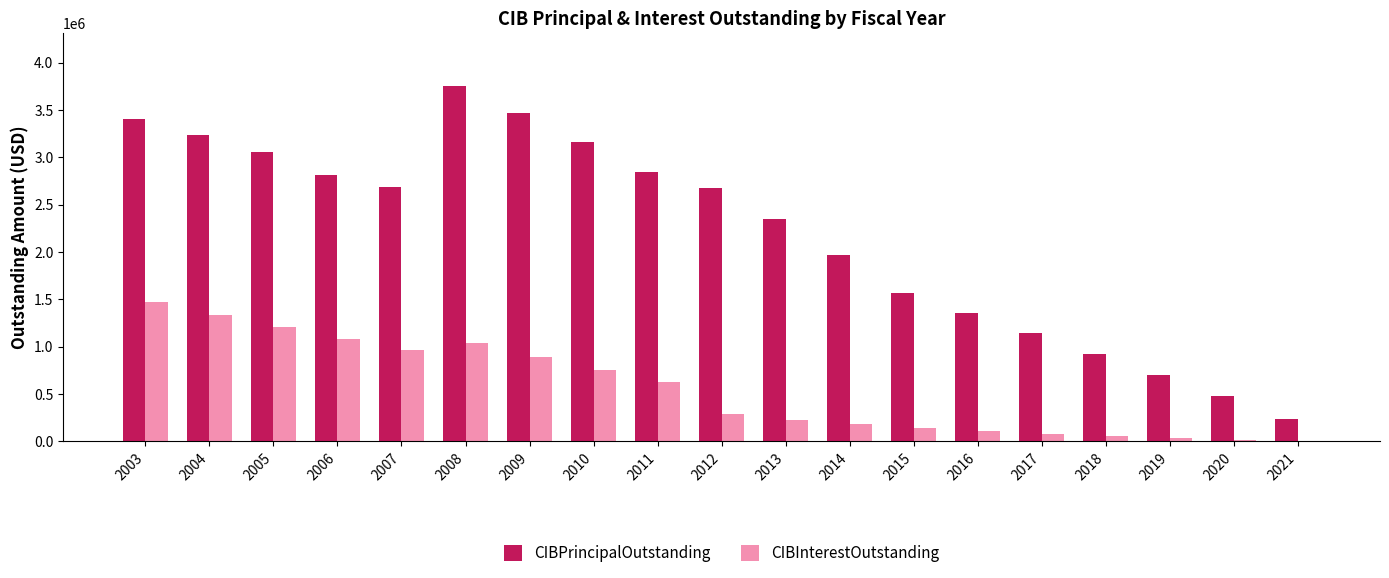

Which series has the largest total across all categories?

CIBPrincipalOutstanding